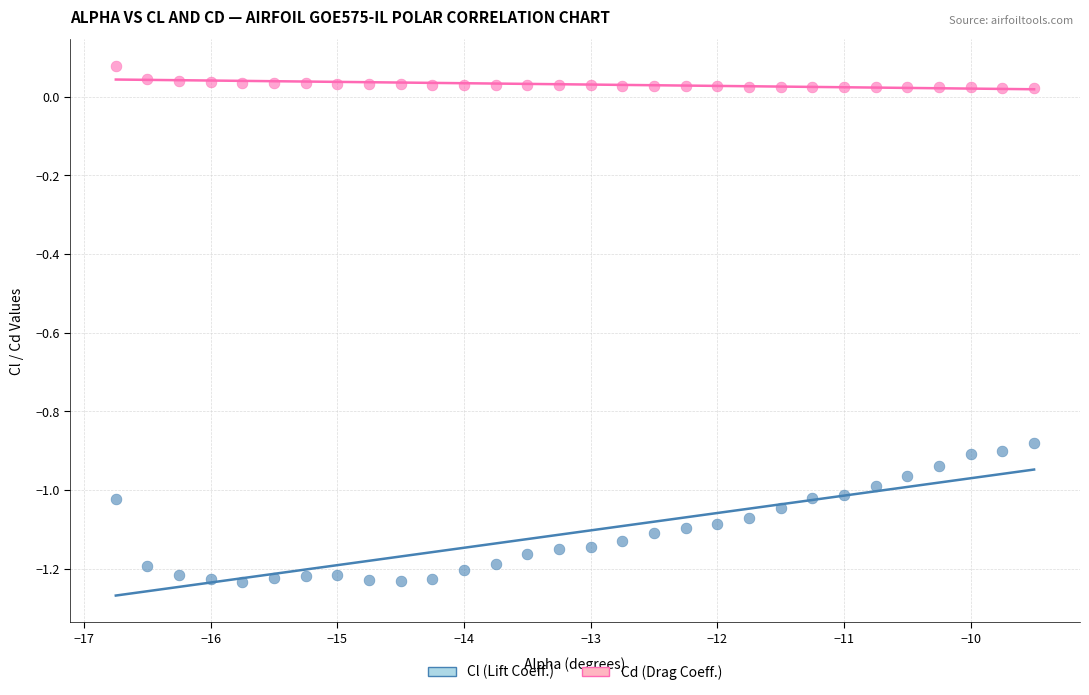

Across all data points, what is the range of Y values (max minus min)?

1.3